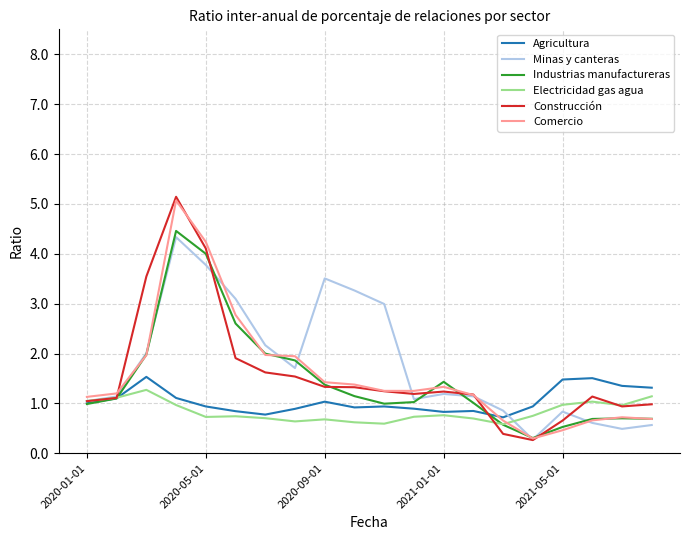

True or false: Industrias manufactureras has more than 1 points higher than both neighbors.

True